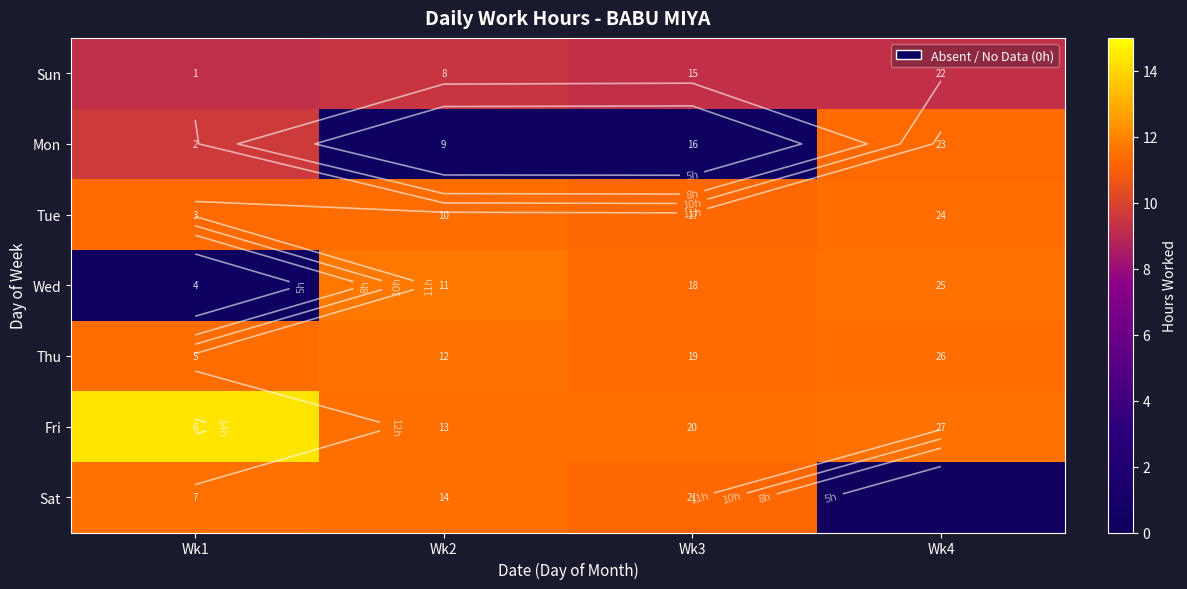

What is the lowest value of the Sun series?

9.2